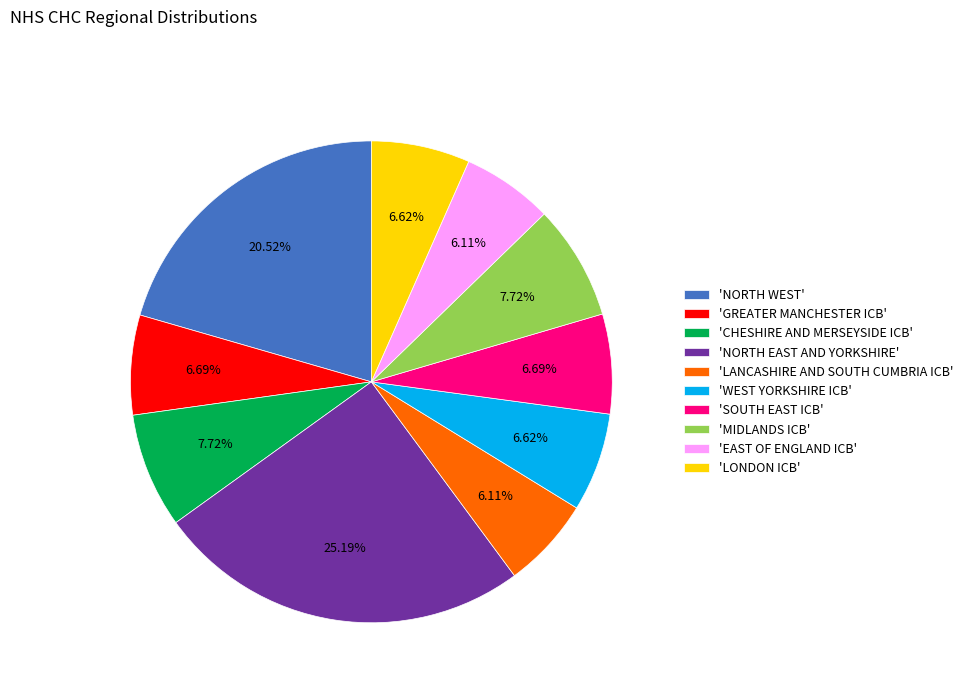

Is the sum of 'GREATER MANCHESTER ICB' and 'WEST YORKSHIRE ICB' greater than half?

No